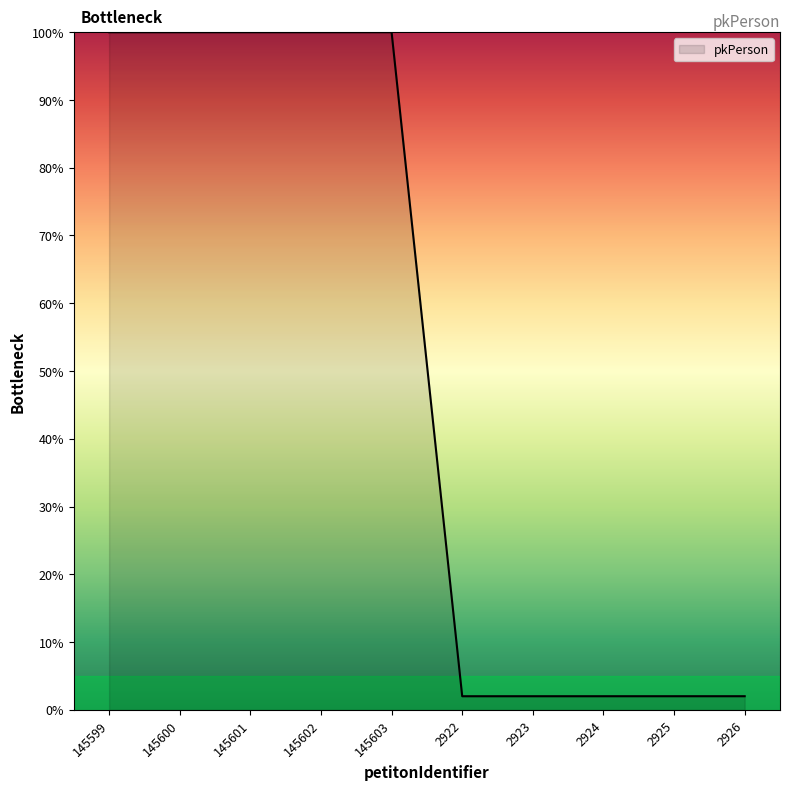

How many lines are shown in the chart?

1